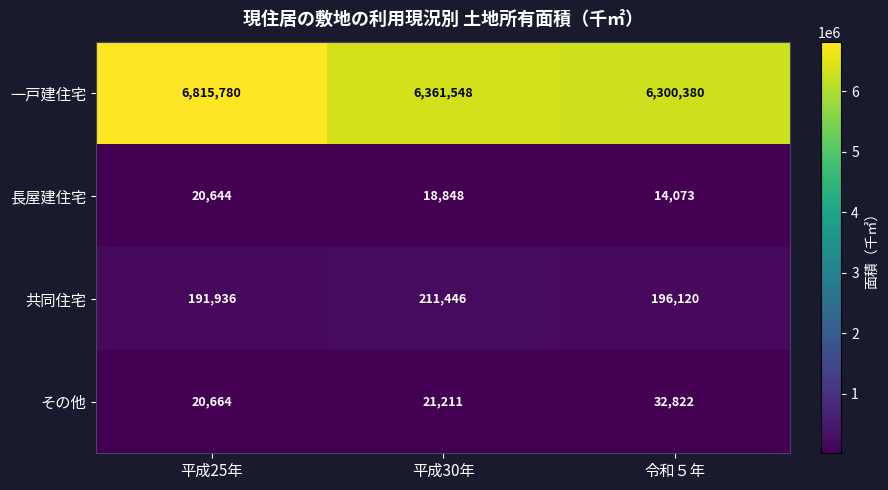

At which label does 共同住宅 reach its minimum?

平成25年